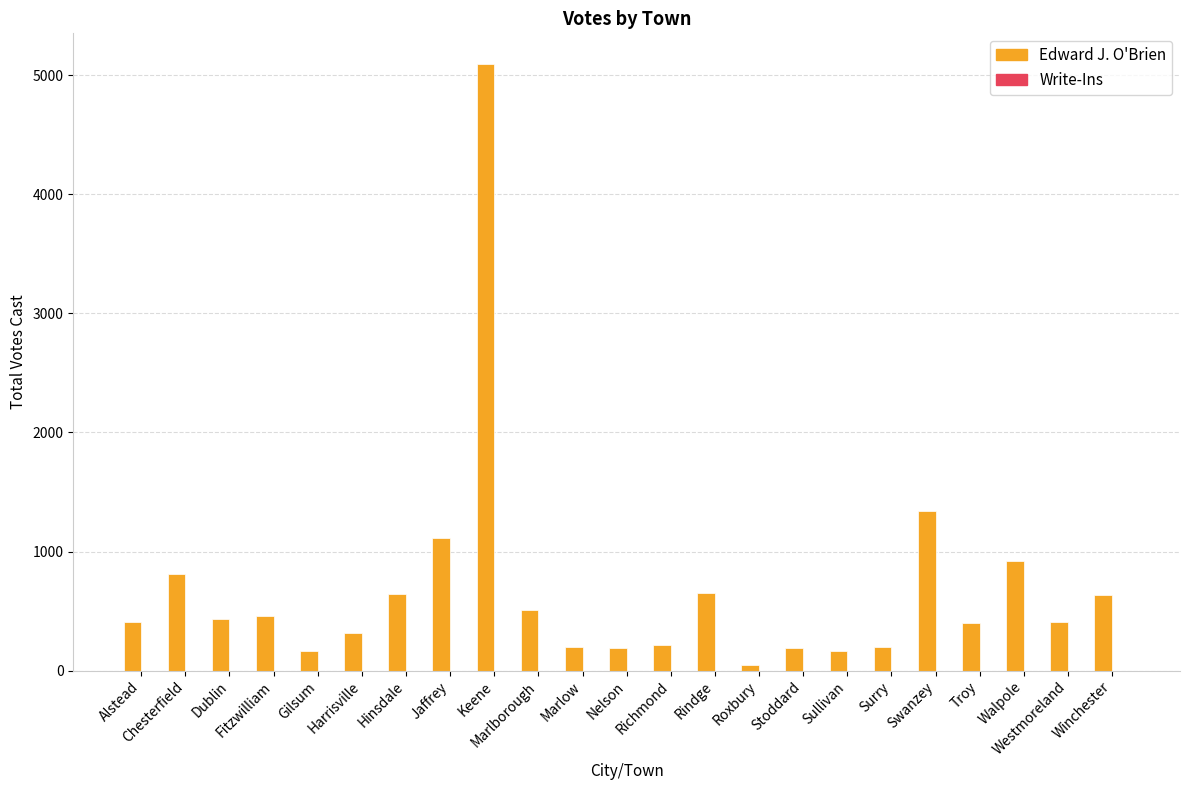

What is the average value?

674